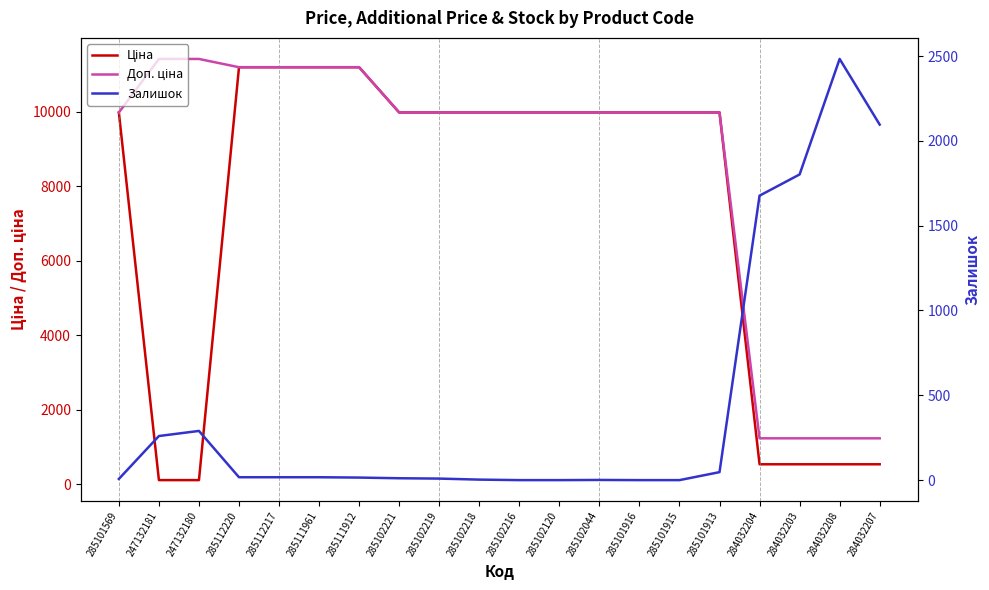

What is the sum of all Доп. ціна values?

172264.1